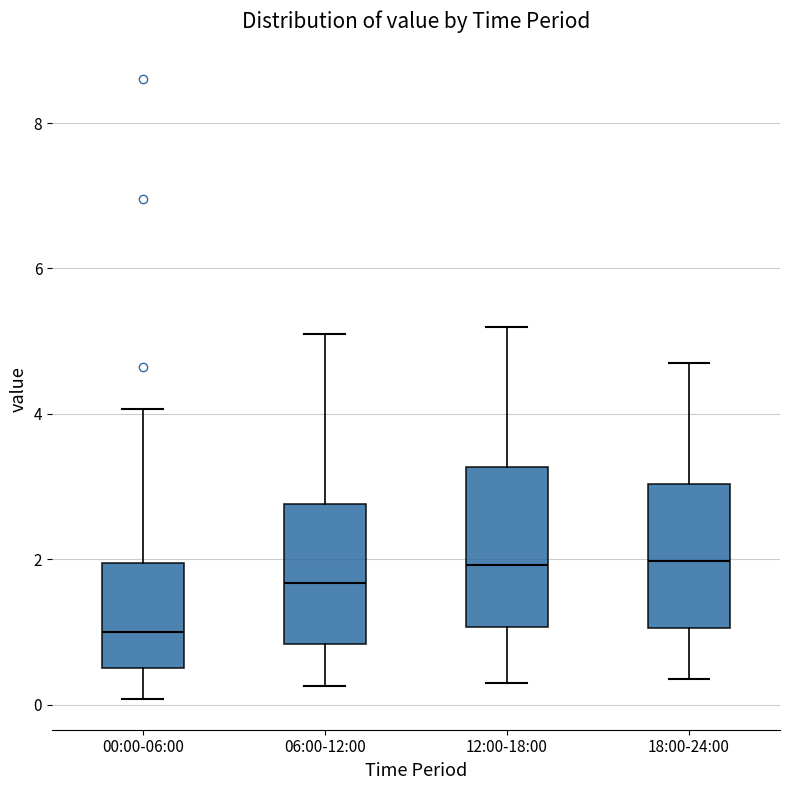

Reading left to right, transcribe this box plot: for each box, give where its median line is, the range the box spans, and where its two whiskers end, as read against the y-axis. The values are not printed on the chart, so give them approximately, as read against the axis.

00:00-06:00: median 1.0, box 0.6 to 2.0, whiskers 0.0 to 4.0
06:00-12:00: median 1.6, box 0.8 to 2.8, whiskers 0.2 to 5.2
12:00-18:00: median 2.0, box 1.0 to 3.2, whiskers 0.4 to 5.2
18:00-24:00: median 2.0, box 1.0 to 3.0, whiskers 0.4 to 4.8